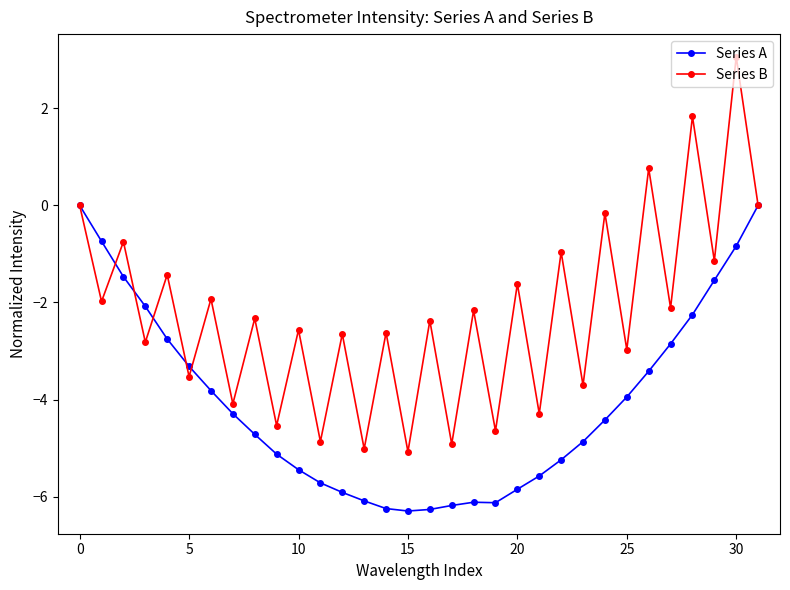

What is the minimum value shown in the chart?

-6.3